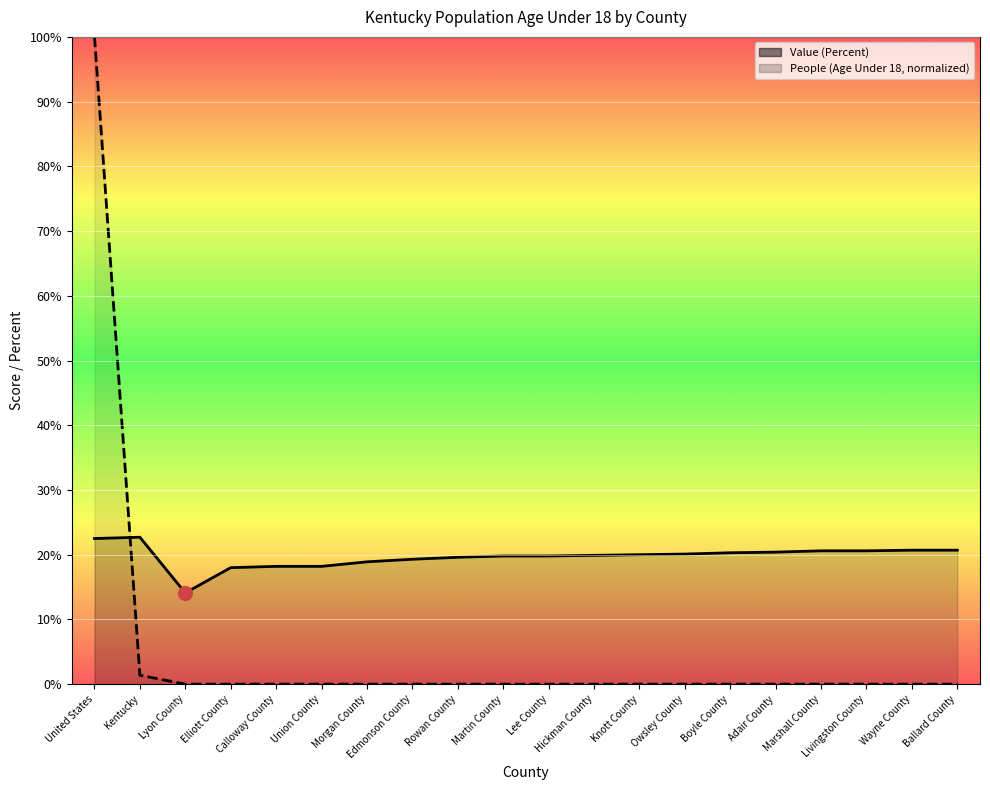

Between Martin County and Marshall County, which series saw the biggest shift?

Value (Percent)